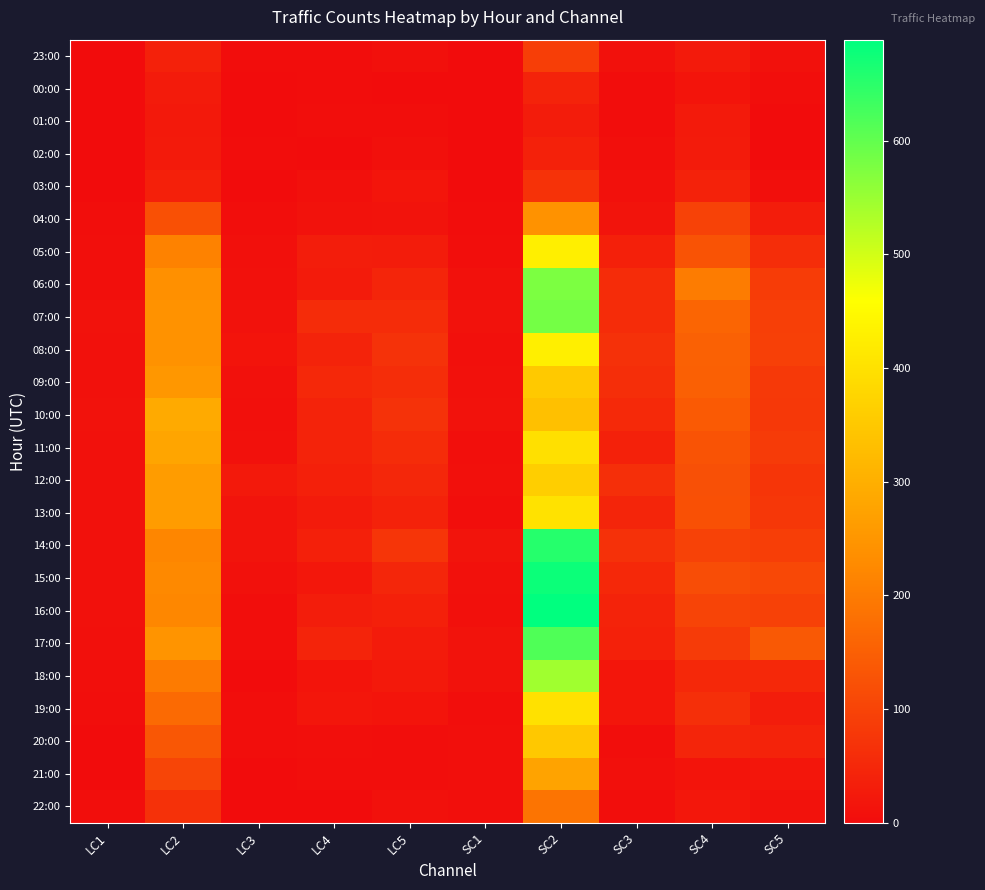

Count the number of categories in the chart.

10